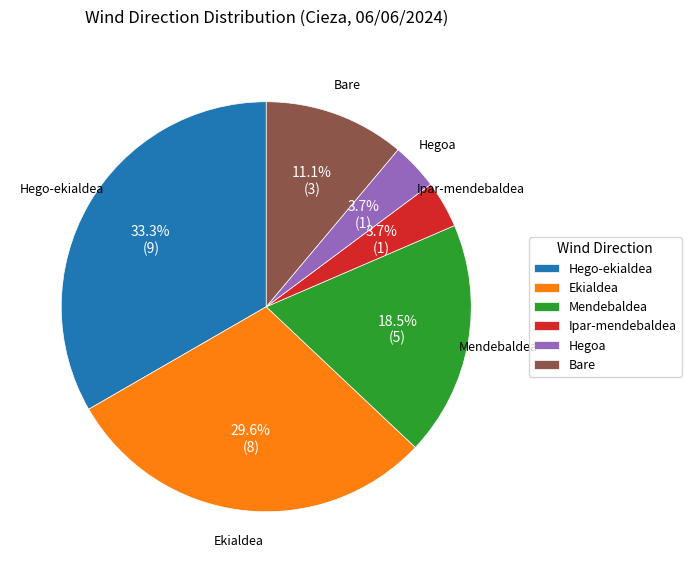

What is the largest slice in the pie chart?

Hego-ekialdea